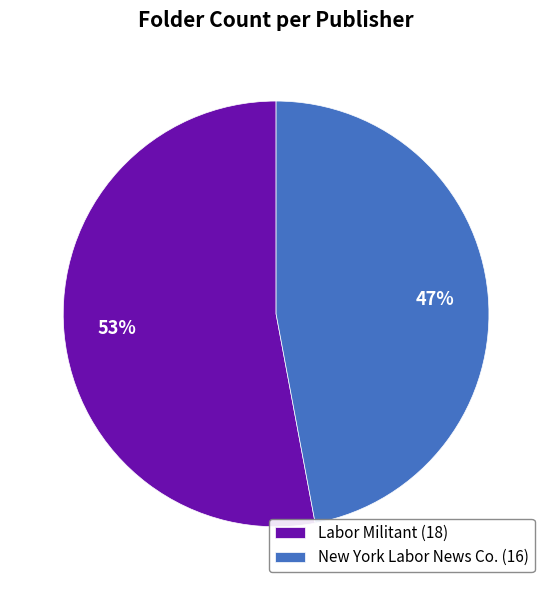

To the nearest percent, what is the difference between the Labor Militant and New York Labor News Co. slice percentages?

6%